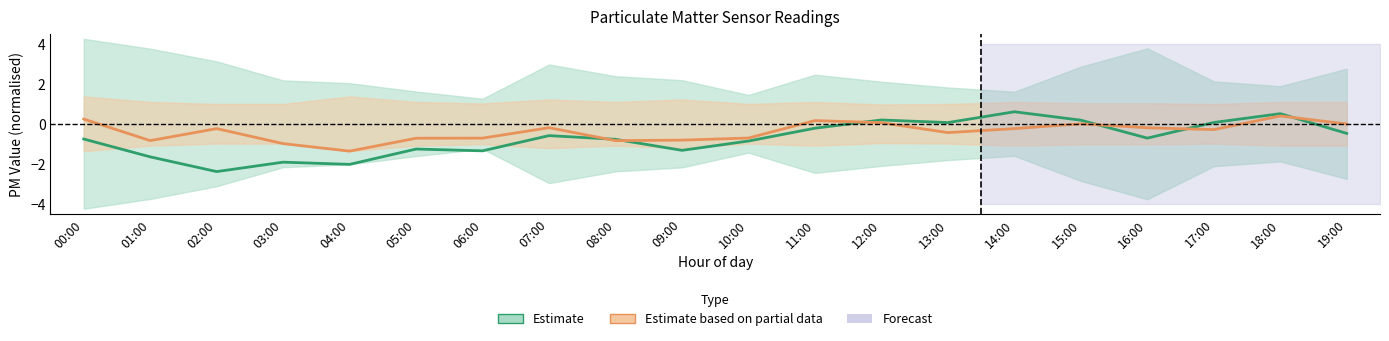

In Estimate based on partial data, how many points are higher than both neighbors (excluding endpoints)?

5